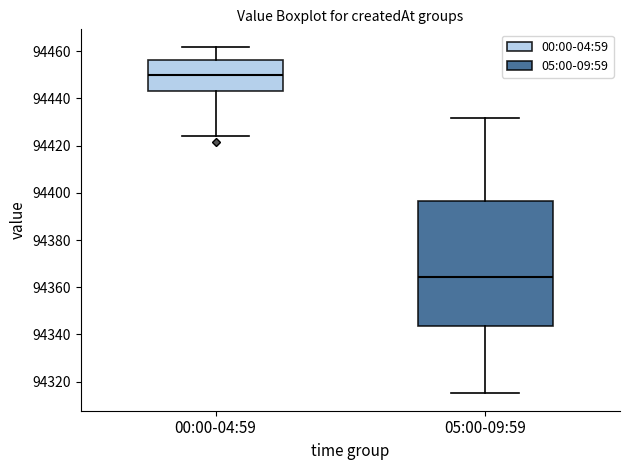

Which box is the tallest, from its lower edge to its upper edge?

05:00-09:59